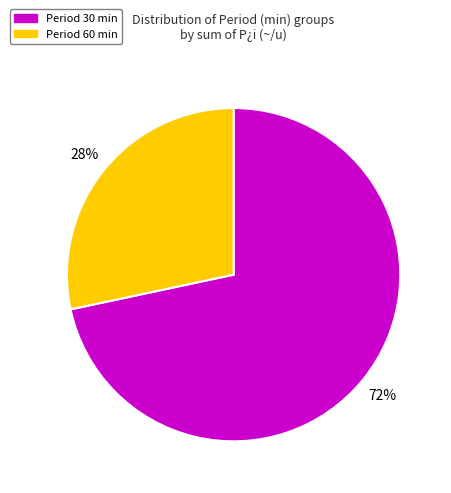

Is there a majority slice in this chart?

Yes